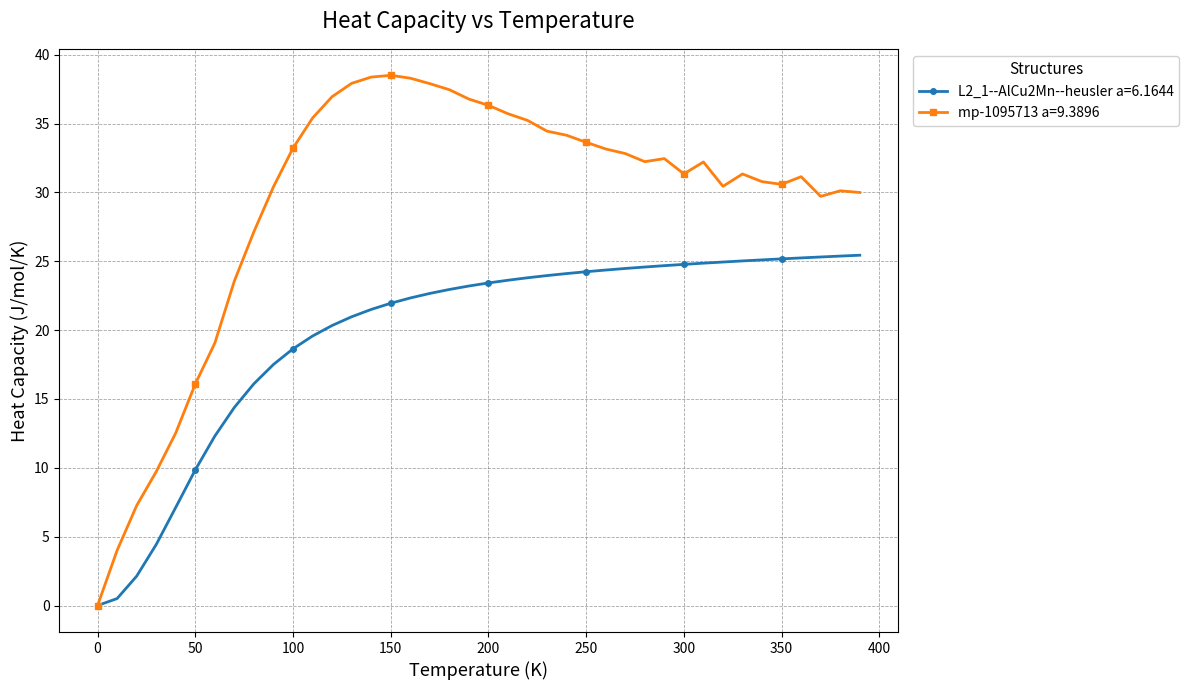

What is the maximum value for mp-1095713 a=9.3896?

38.5